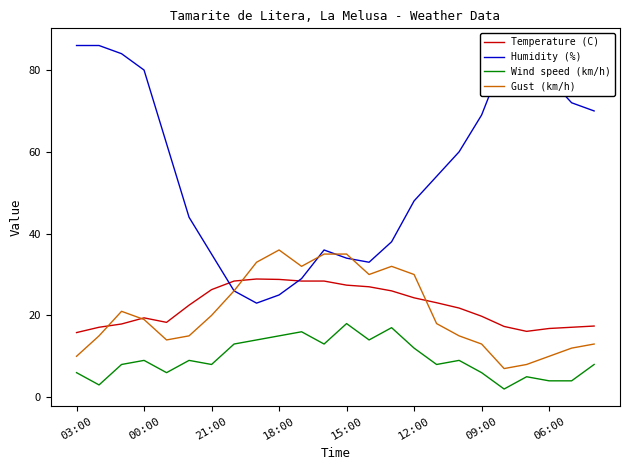

Which series has the largest total across all categories?

Humidity (%)